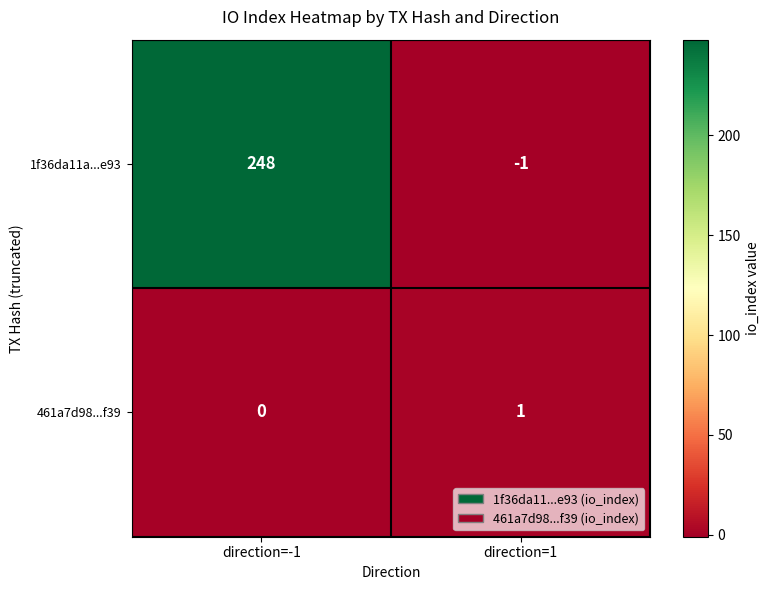

Which series has the largest range (max minus min)?

1f36da11a...e93